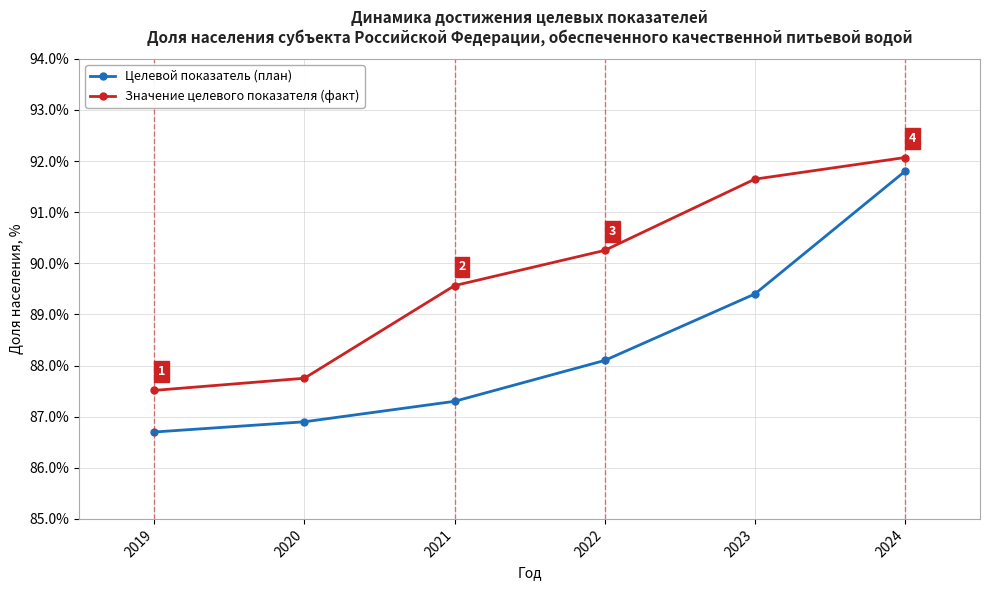

Between 2019 and 2020, which series saw the biggest shift?

Значение целевого показателя (факт)